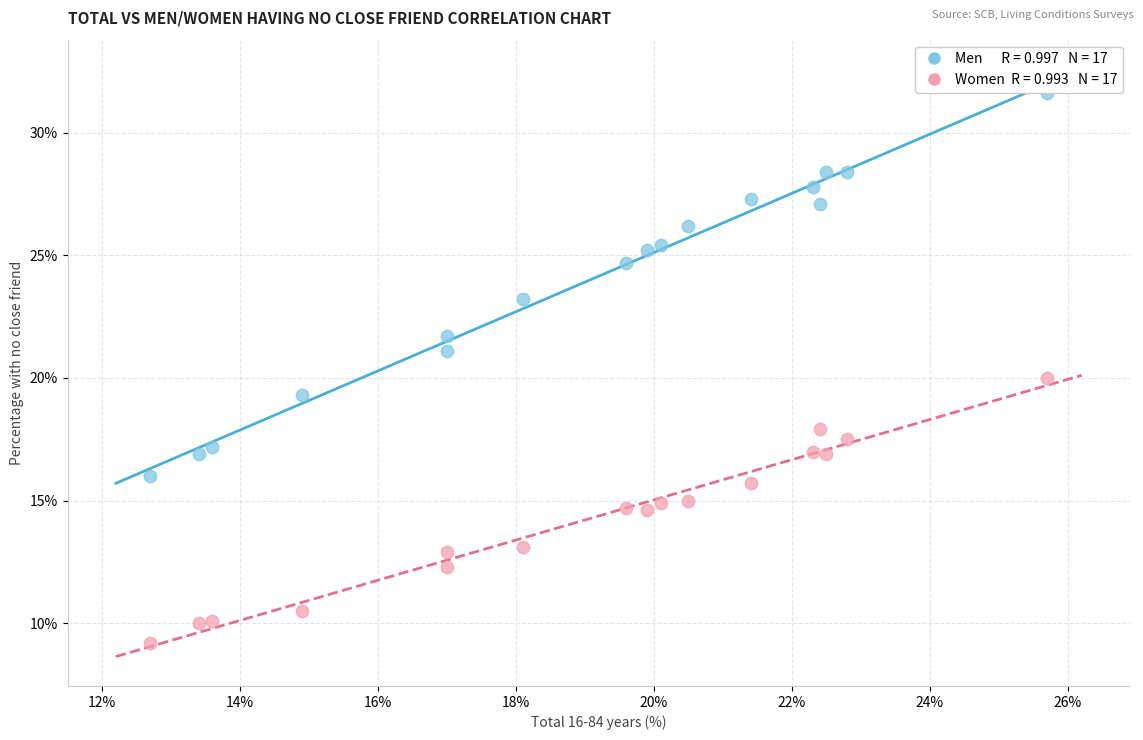

Across all data points, what is the range of X values (max minus min)?

13.0